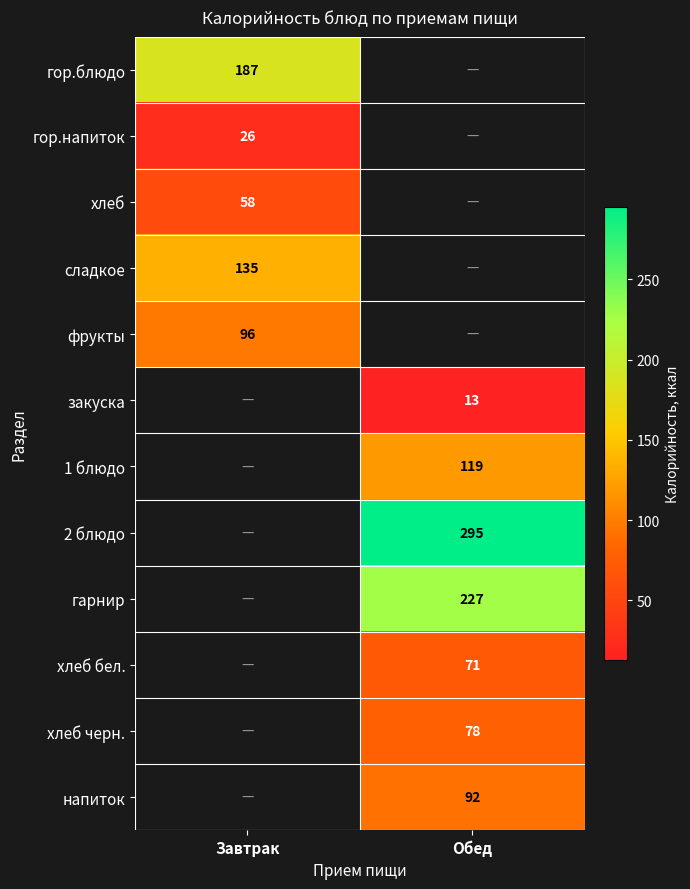

The закуска series shows 8 at Обед. True or false?

False